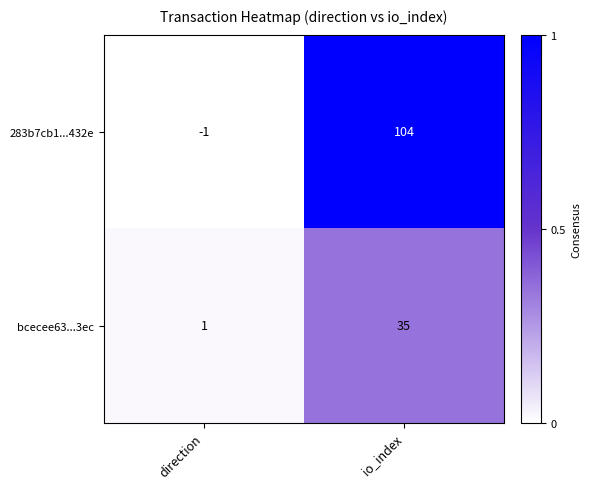

Which category has the lowest value across all series?

direction